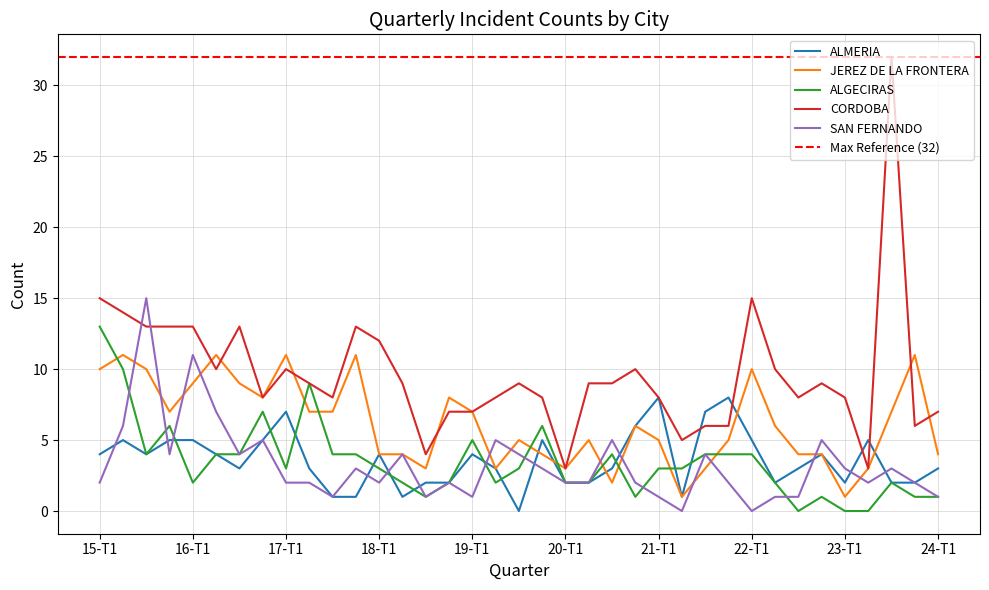

What is the difference between the highest and lowest values at 19-T4?

5